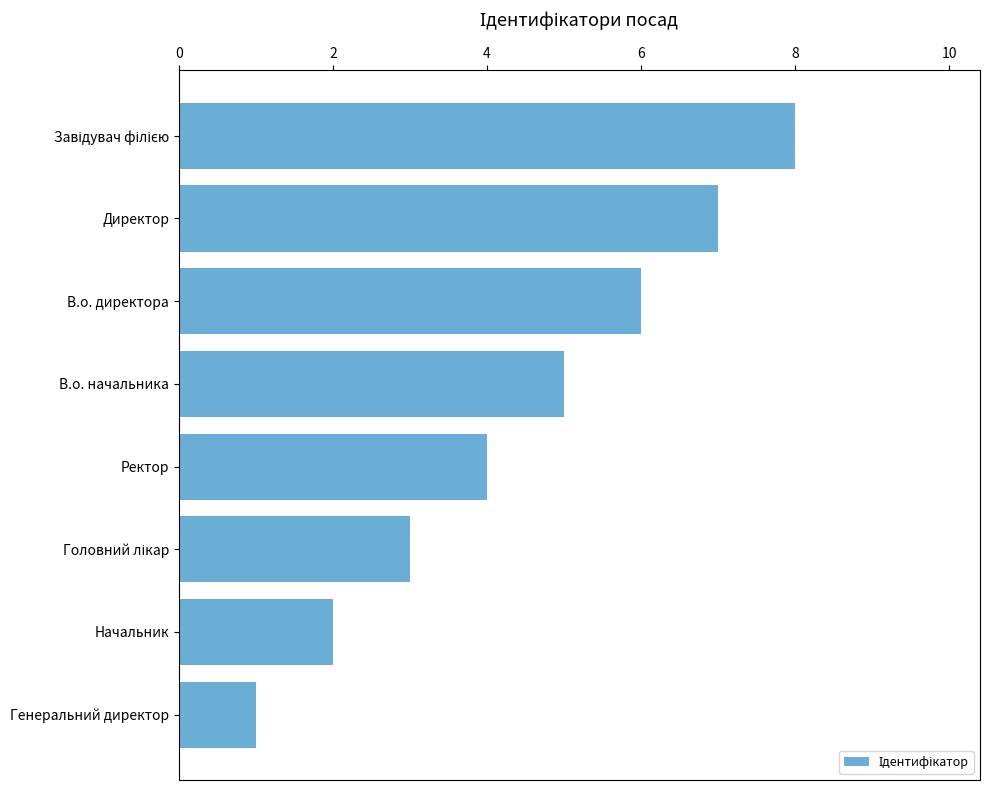

What is the ratio of the value at Ректор to the value at В.о. директора?

0.7